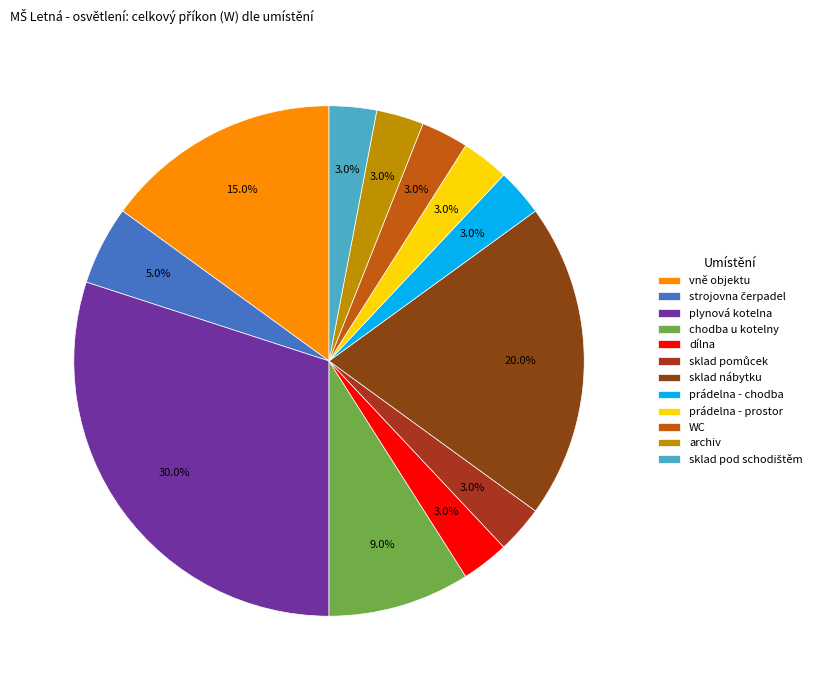

To the nearest percent, what portion does chodba u kotelny represent?

9%